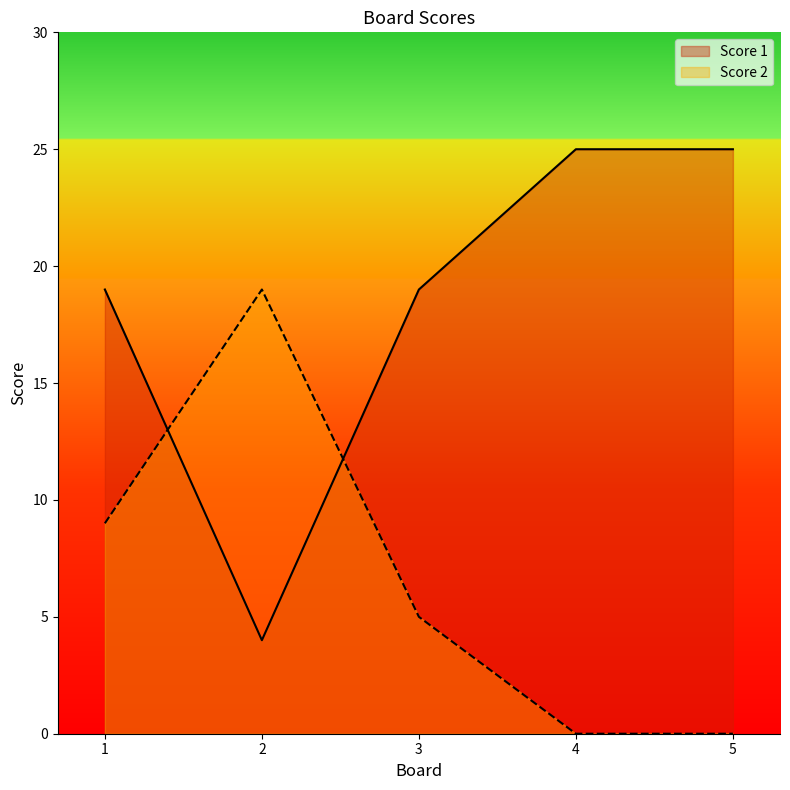

Rank the series at 2 from highest to lowest value.

Score 2, Score 1